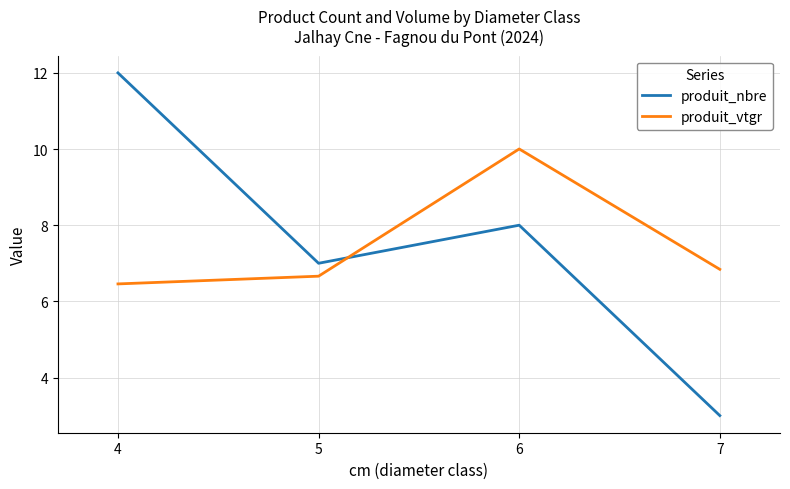

How many interior local peaks does the produit_nbre series have?

1